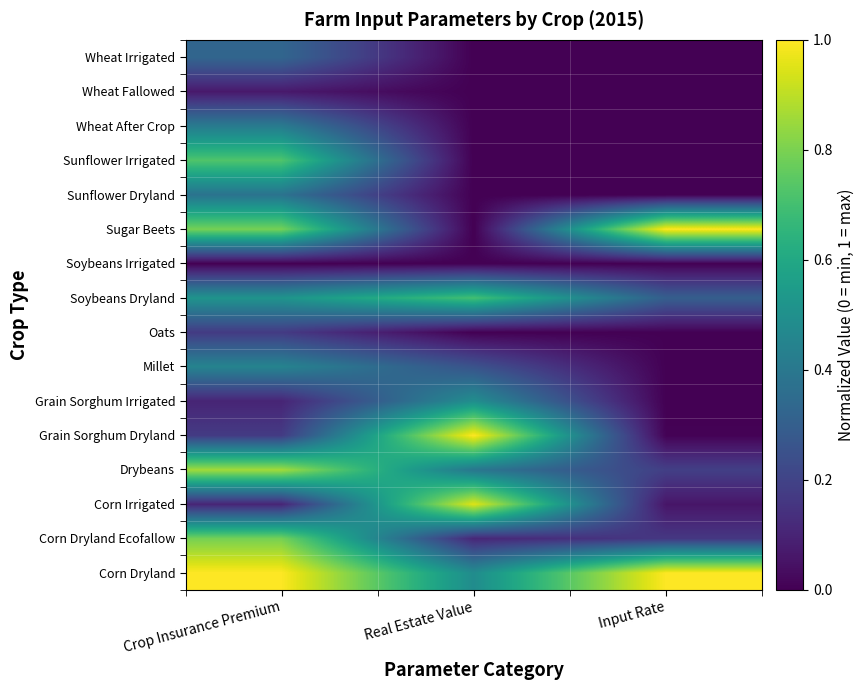

Reading left to right, list all the values displayed in this chart.

Corn Dryland: Crop Insurance Premium=1.0	Real Estate Value=0.5	Input Rate=1.0
Corn Dryland Ecofallow: Crop Insurance Premium=0.8	Real Estate Value=0.1	Input Rate=0.2
Corn Irrigated: Crop Insurance Premium=0.1	Real Estate Value=1.0	Input Rate=0.1
Drybeans: Crop Insurance Premium=0.9	Real Estate Value=0.4	Input Rate=0.2
Grain Sorghum Dryland: Crop Insurance Premium=0.2	Real Estate Value=1.0	Input Rate=0.0
Grain Sorghum Irrigated: Crop Insurance Premium=0.1	Real Estate Value=0.5	Input Rate=0.0
Millet: Crop Insurance Premium=0.4	Real Estate Value=0.3	Input Rate=0.0
Oats: Crop Insurance Premium=0.2	Real Estate Value=0.0	Input Rate=0.0
Soybeans Dryland: Crop Insurance Premium=0.5	Real Estate Value=0.7	Input Rate=0.3
Soybeans Irrigated: Crop Insurance Premium=0.0	Real Estate Value=0.0	Input Rate=0.0
Sugar Beets: Crop Insurance Premium=0.8	Real Estate Value=0.0	Input Rate=1.0
Sunflower Dryland: Crop Insurance Premium=0.4	Real Estate Value=0.0	Input Rate=0.0
Sunflower Irrigated: Crop Insurance Premium=0.7	Real Estate Value=0.0	Input Rate=0.0
Wheat After Crop: Crop Insurance Premium=0.4	Real Estate Value=0.0	Input Rate=0.0
Wheat Fallowed: Crop Insurance Premium=0.1	Real Estate Value=0.0	Input Rate=0.0
Wheat Irrigated: Crop Insurance Premium=0.3	Real Estate Value=0.0	Input Rate=0.0